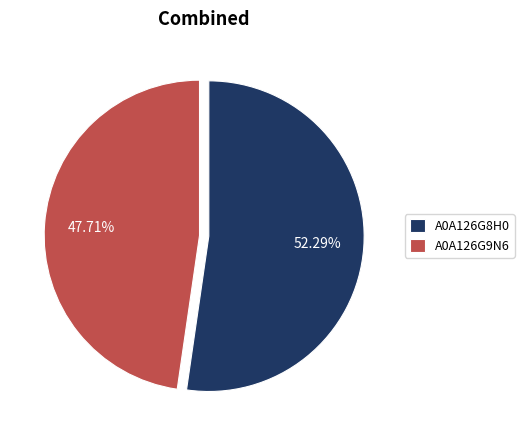

What is the smallest slice in the pie chart?

A0A126G9N6